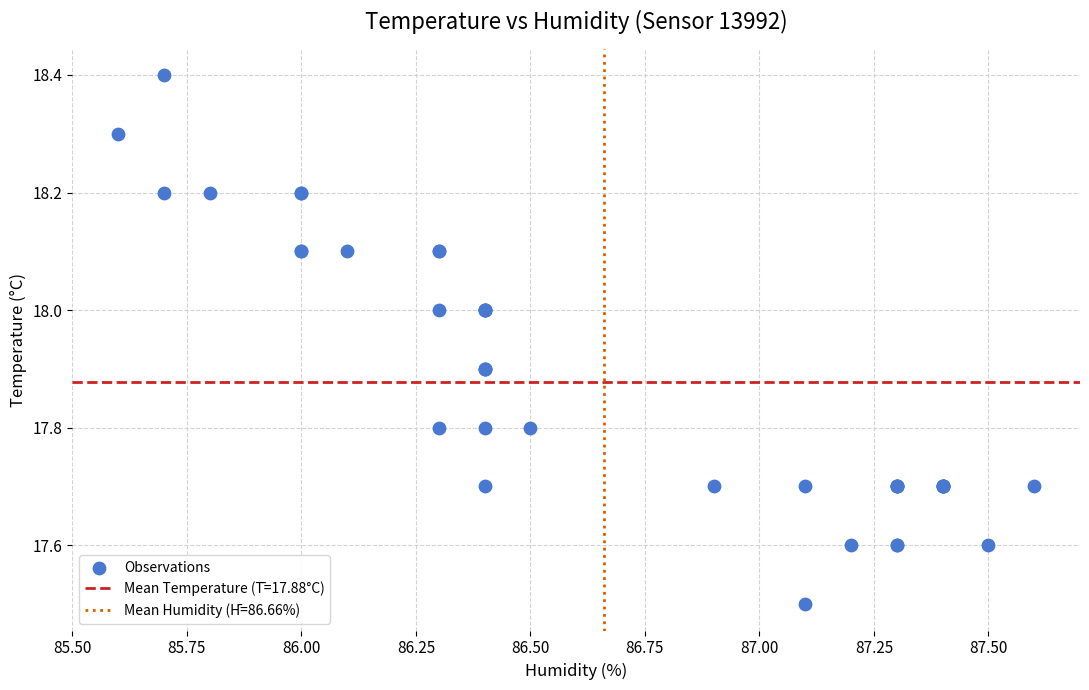

What Y value in the scatter plot is closest to 17?

17.5